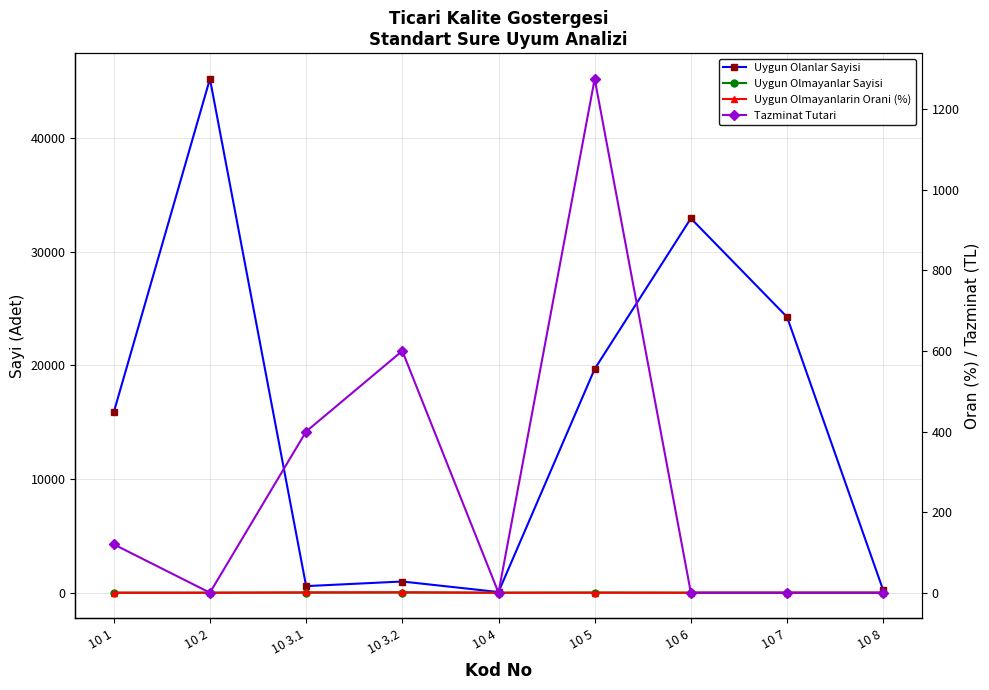

What position from the left is 10 6?

7